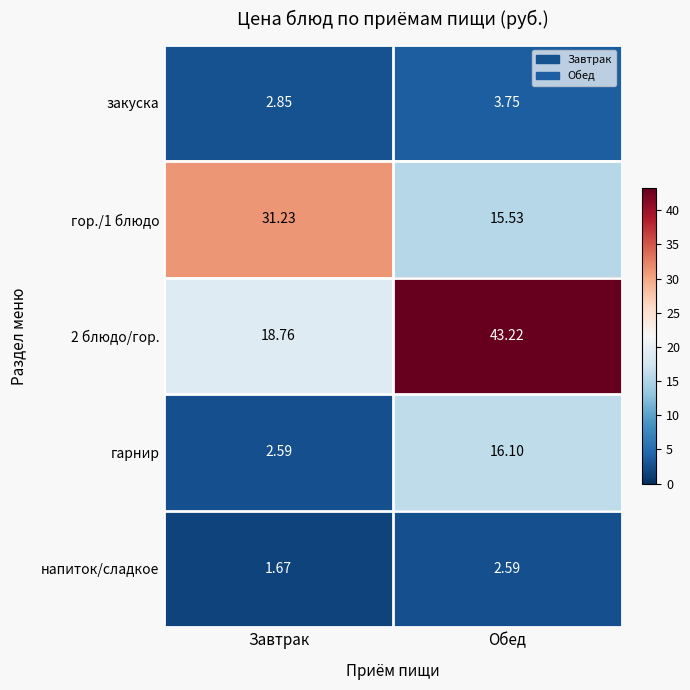

What is the difference between the highest and lowest values at Обед?

40.6